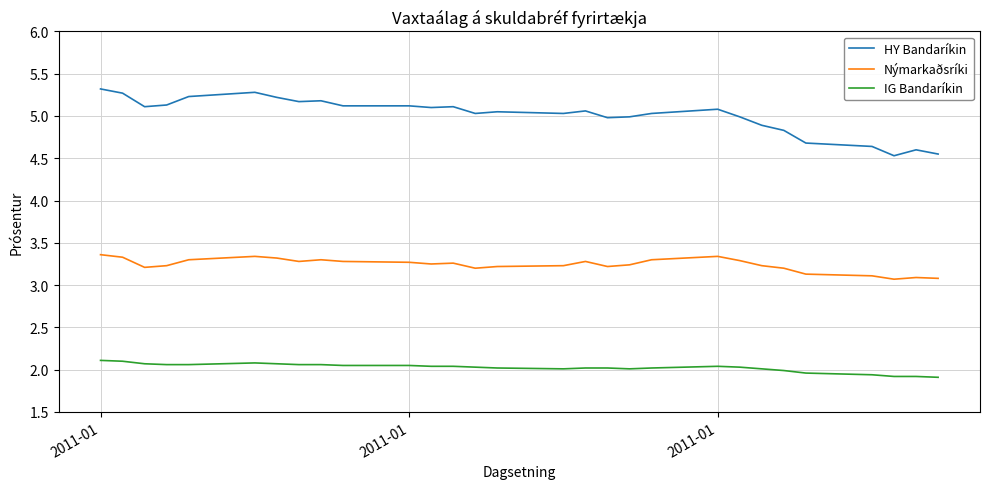

What is the minimum value for Nýmarkaðsríki?

3.1